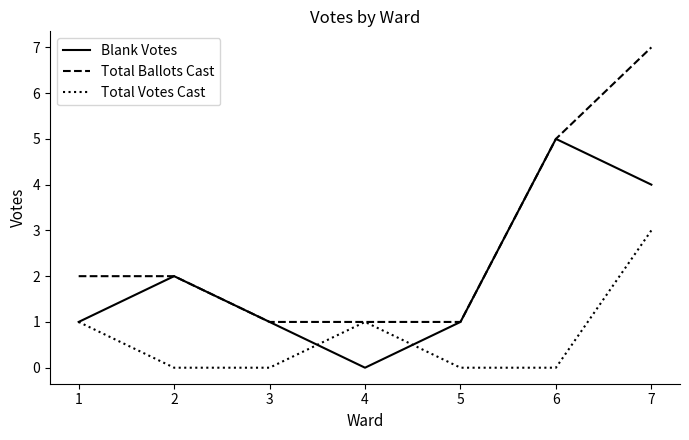

Is this an area chart (filled region under the line)?

No